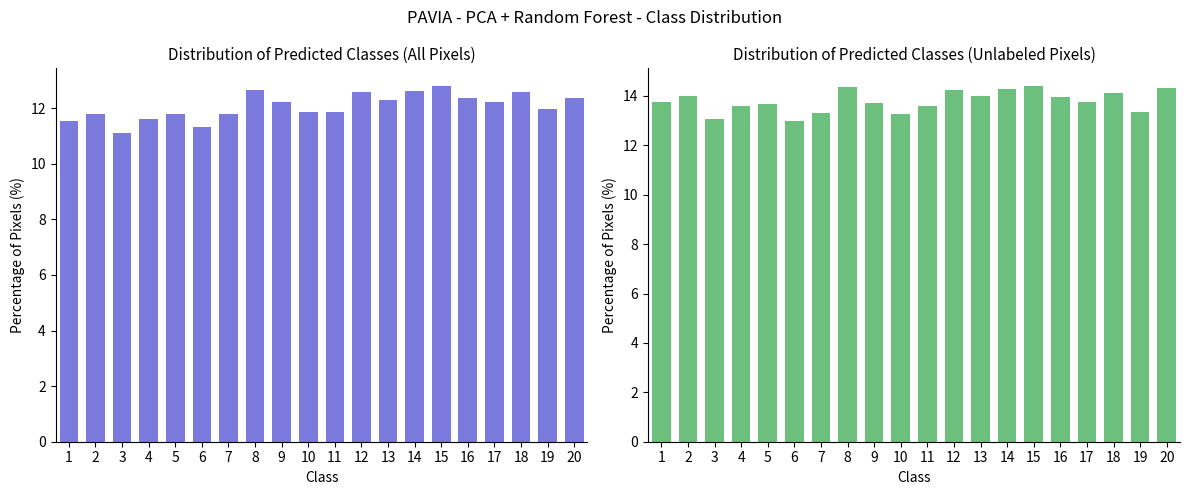

What is the value of the THIS YR bar at the 13th from the left?

14.0